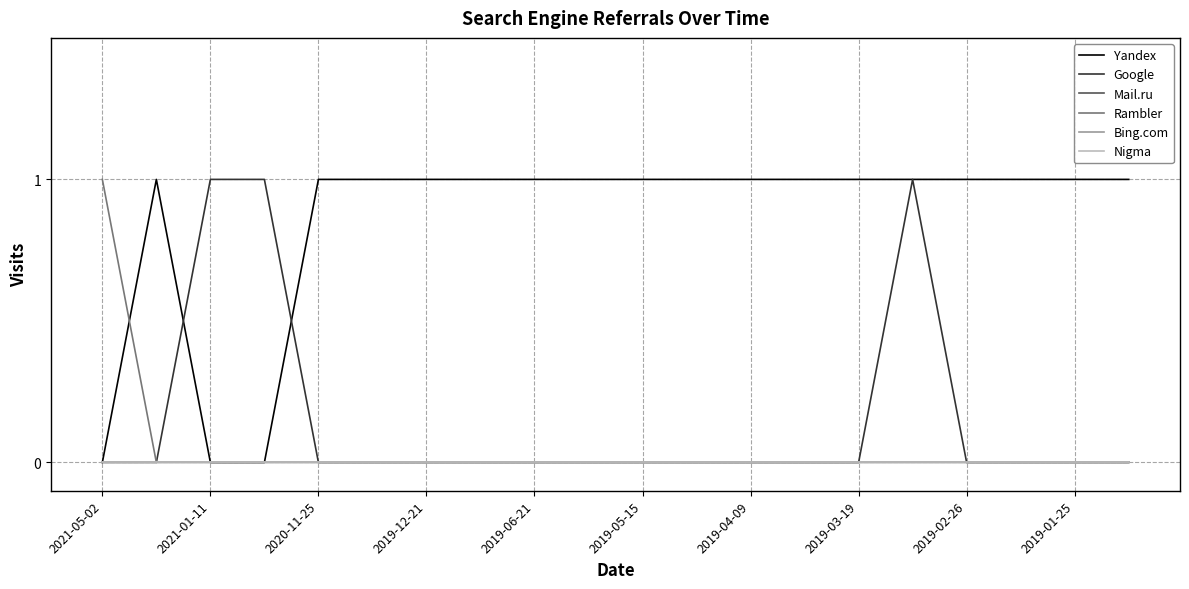

At which category is the sum across all series the highest?

15